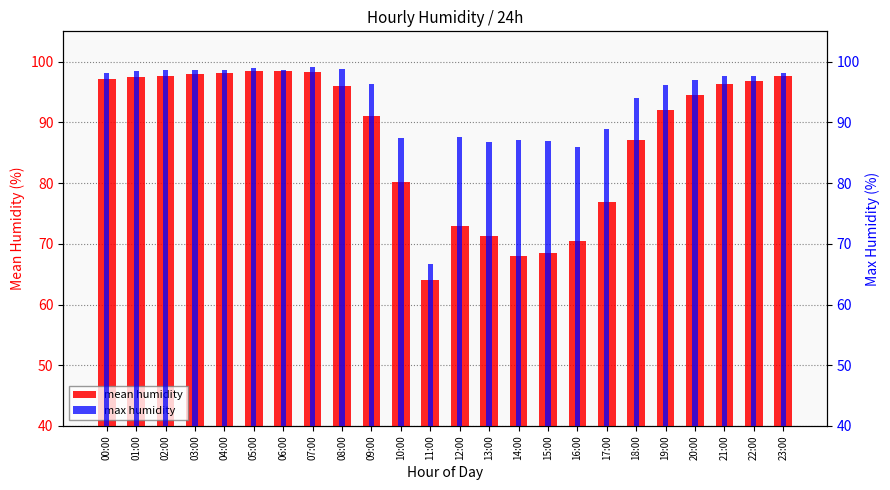

Which category has the lowest value in the max humidity series?

11:00